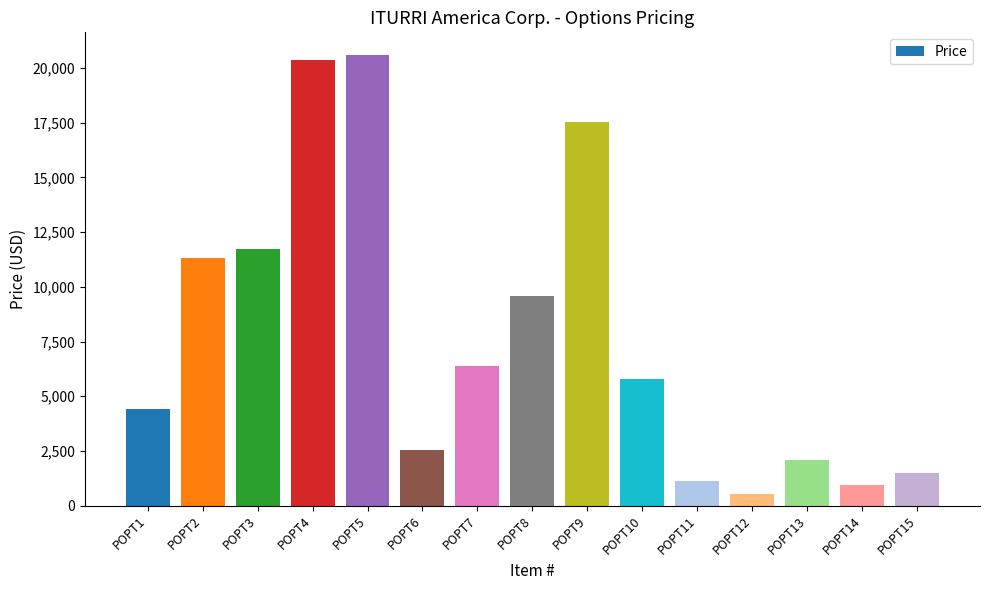

Which label corresponds to the largest value in the chart?

POPT5